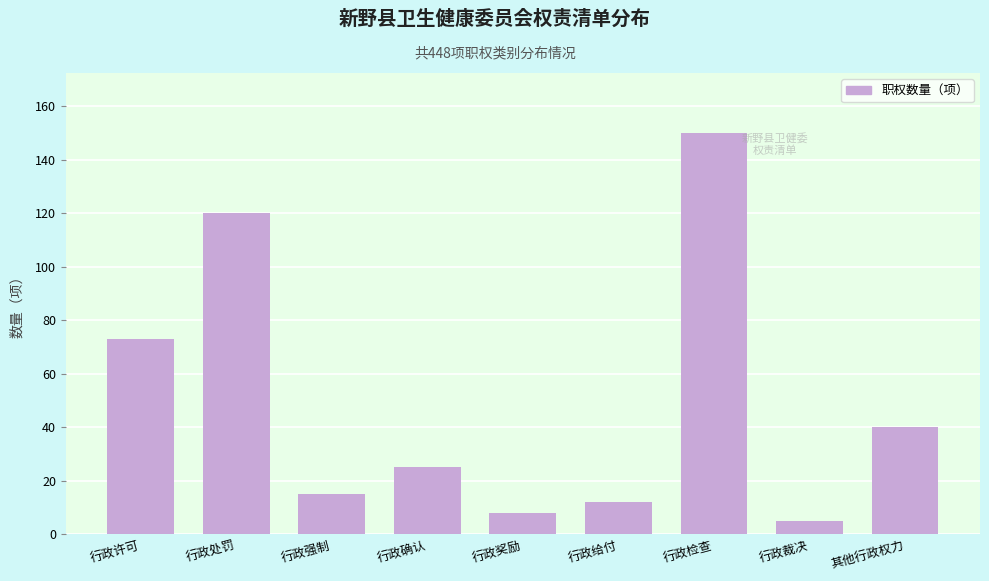

Reading left to right, transcribe all the data shown in this chart.

73	120	15	25	8	12	150	5	40